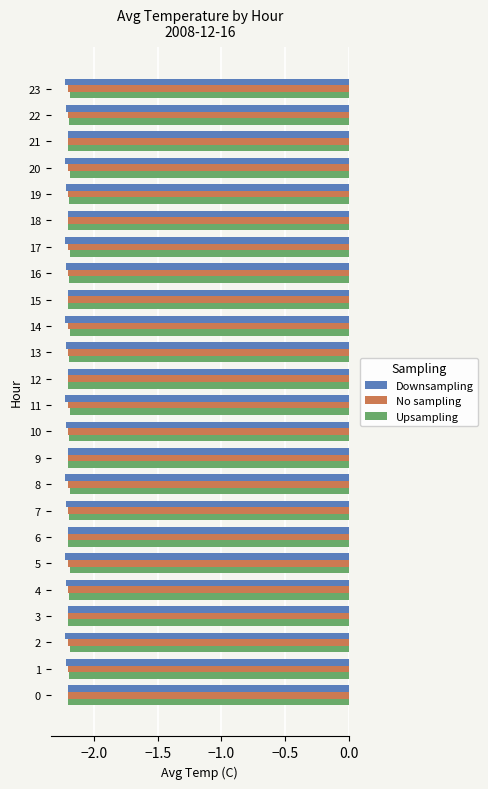

What is the total value across all series at 21?

-6.6